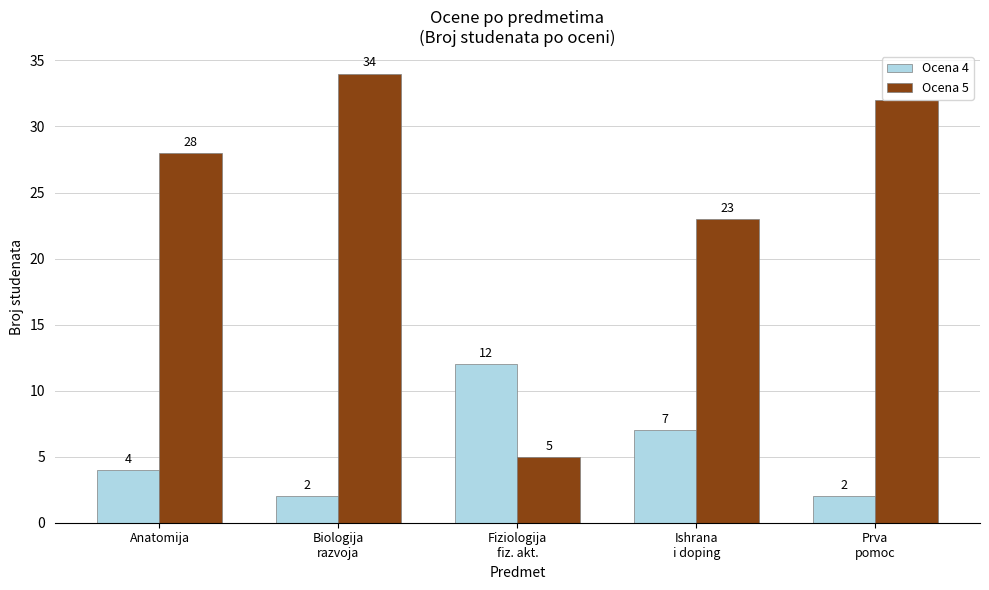

What is the maximum value shown in the chart?

34